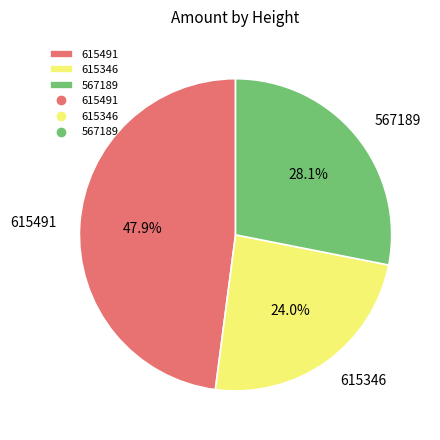

Does 615491 account for over 50% of the chart?

No